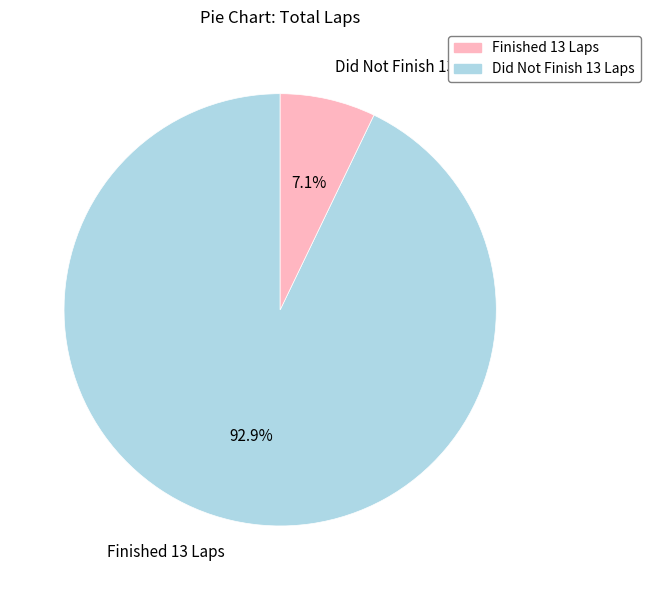

Which slice is the largest?

Finished 13 Laps